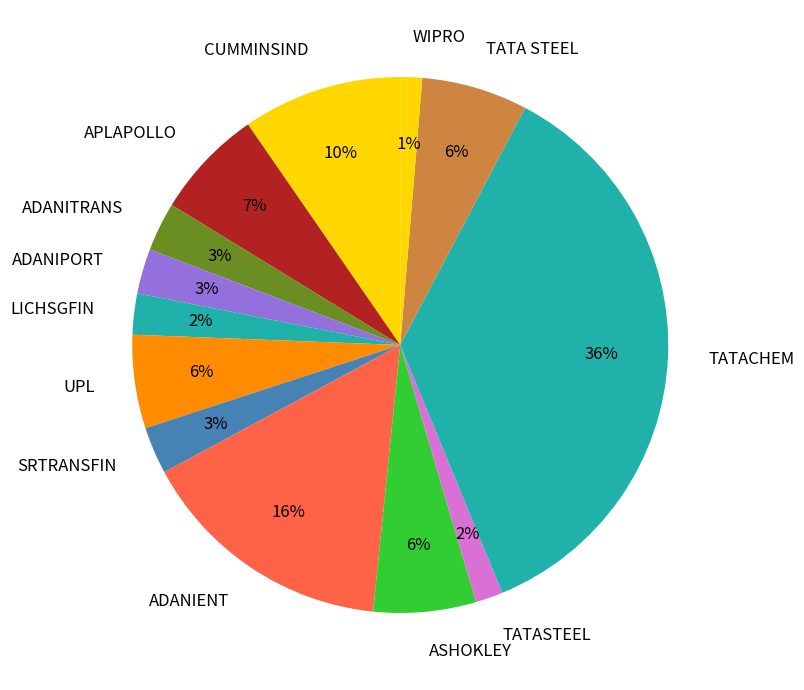

The ADANITRANS slice represents 3% of the pie. True or false?

True